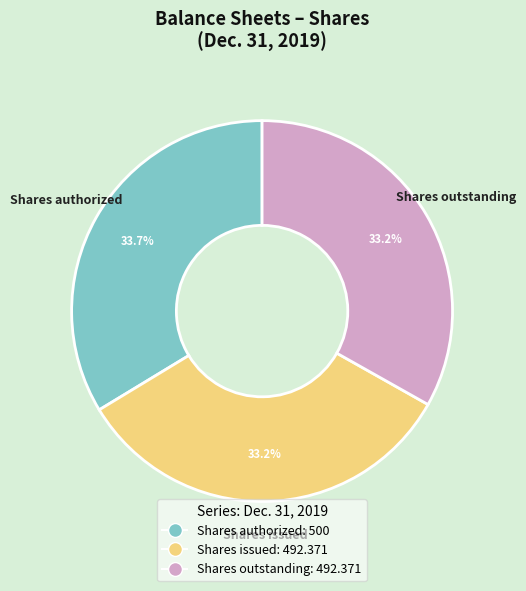

Is Shares outstanding the majority of the pie?

No